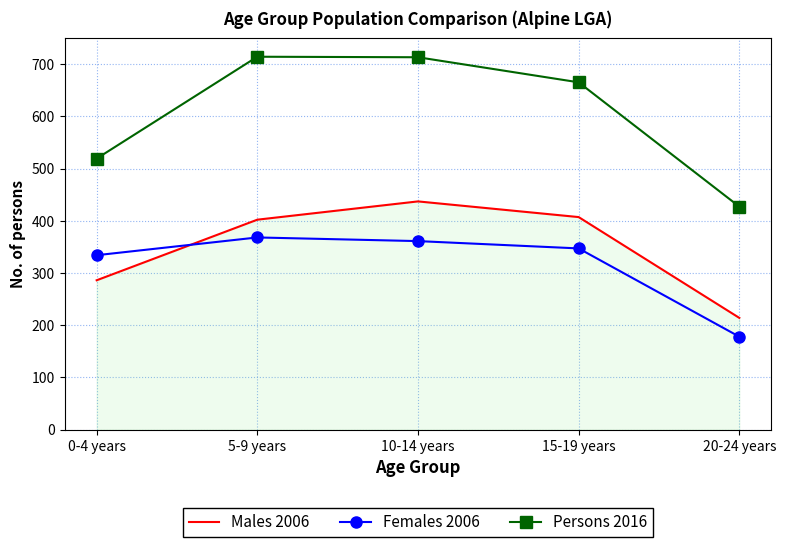

What is the sum of all Males 2006 values?

1746